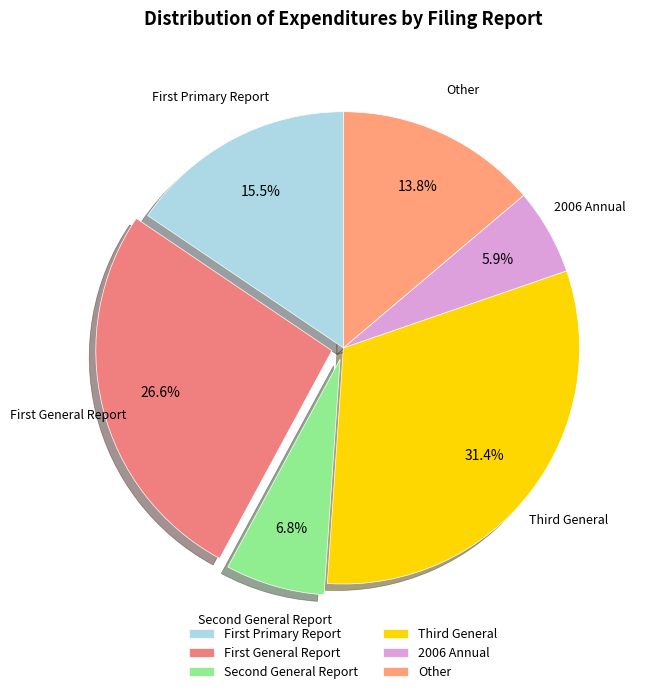

Does any single category account for the majority?

No